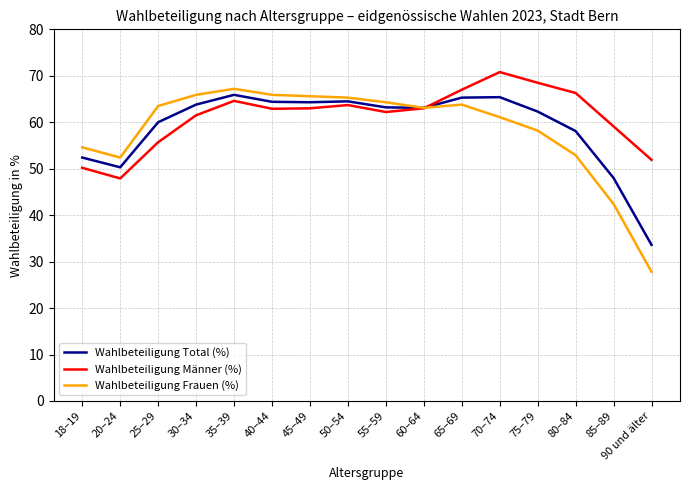

How many lines are shown in the chart?

3